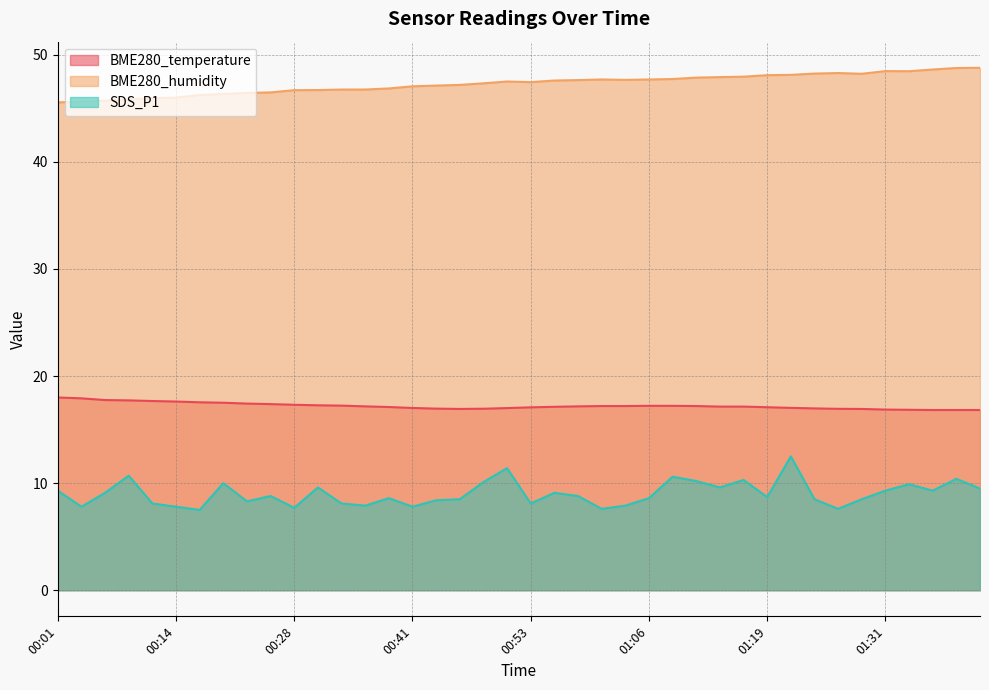

Where is SDS_P1 nearest to the value 10?

00:20